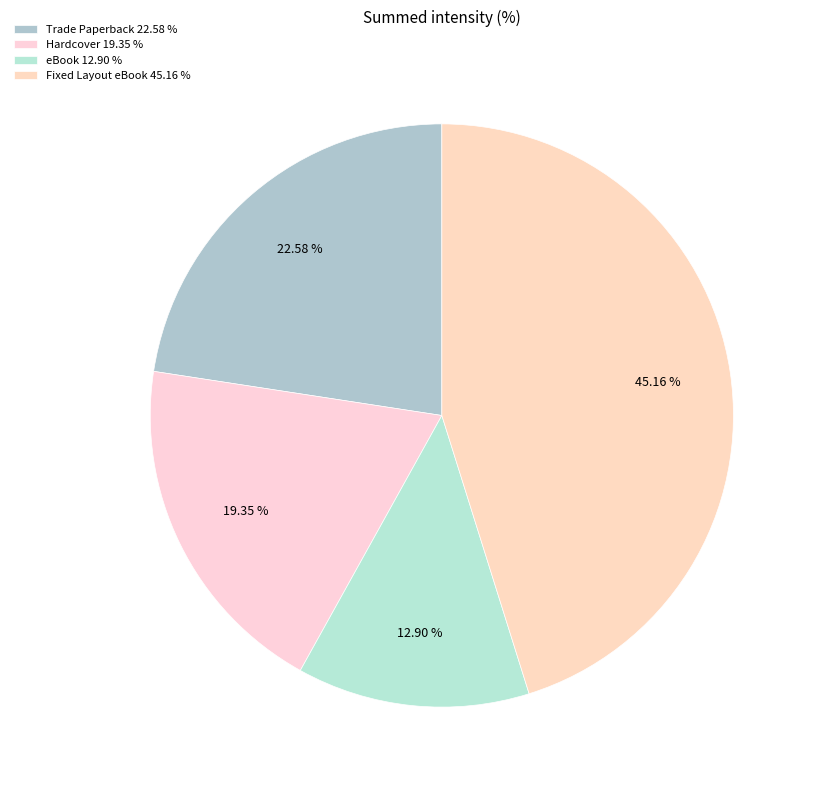

Does Trade Paperback represent more than half of the total?

No